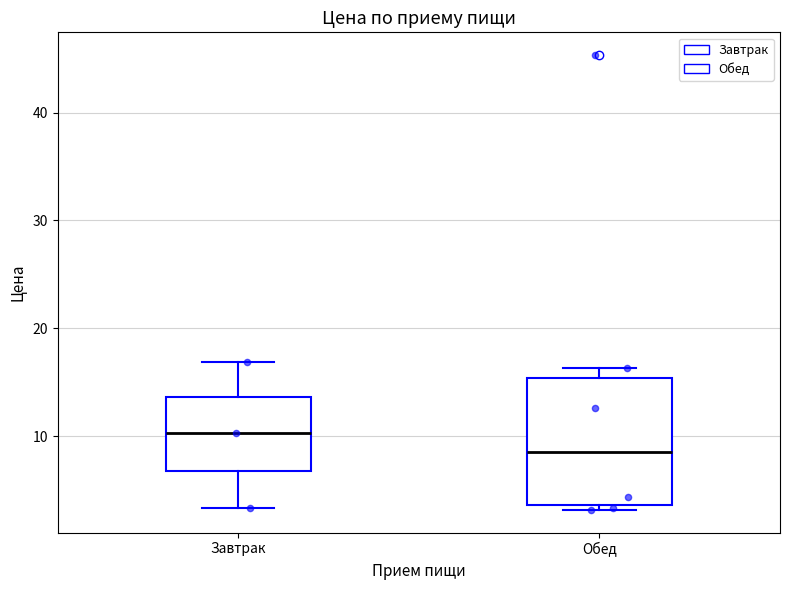

Which box's median line is the lowest?

Обед